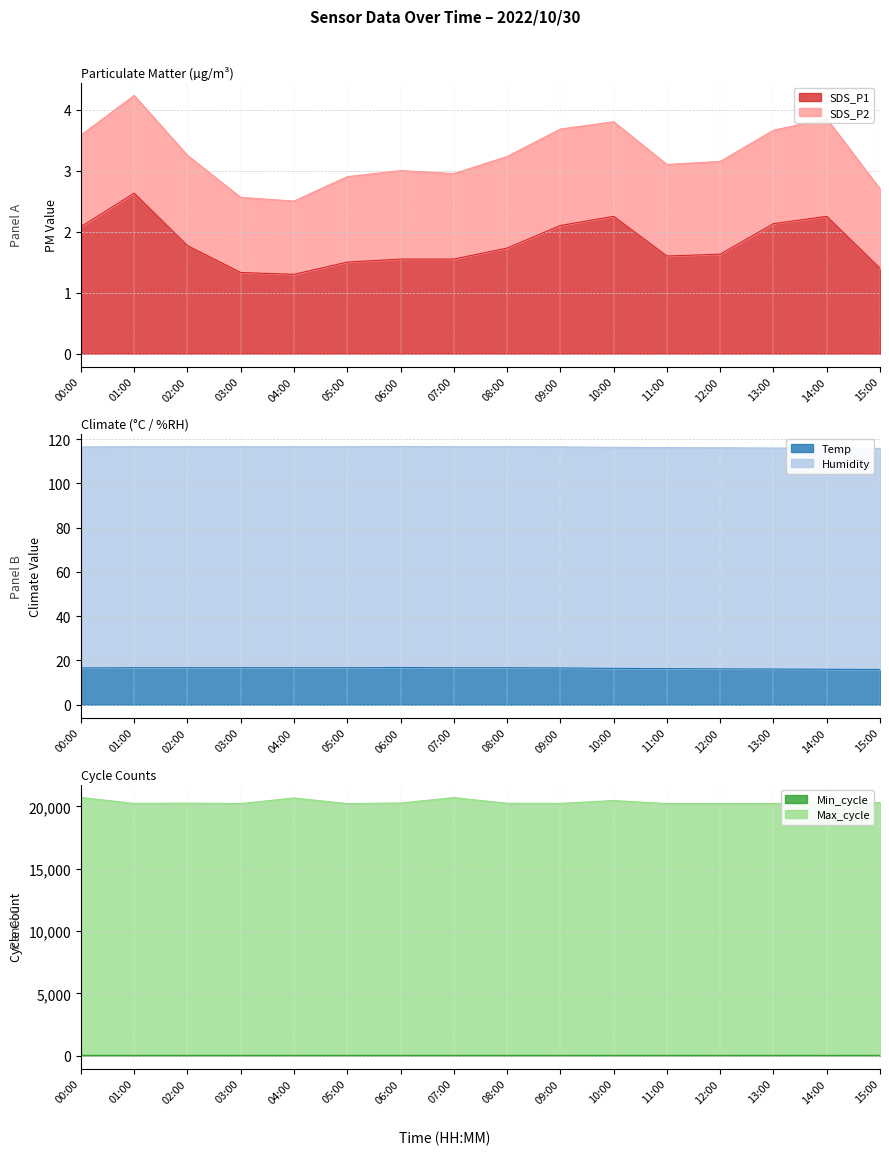

Which category has the highest value in the Max_cycle series?

00:00